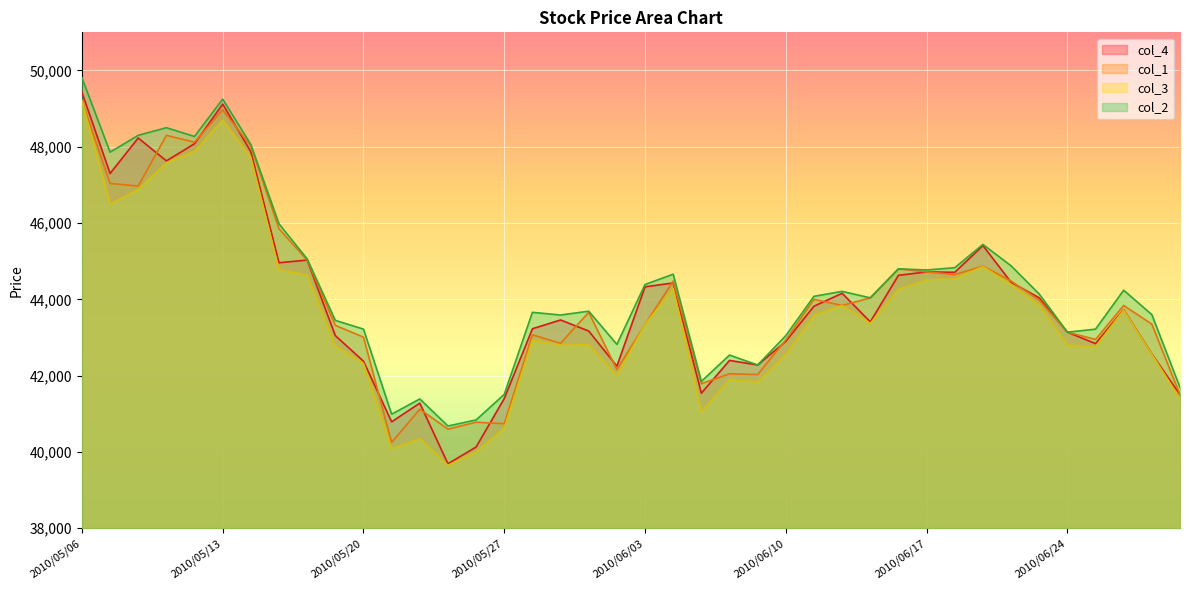

Where is col_4 nearest to the value 44560?

2010/06/16